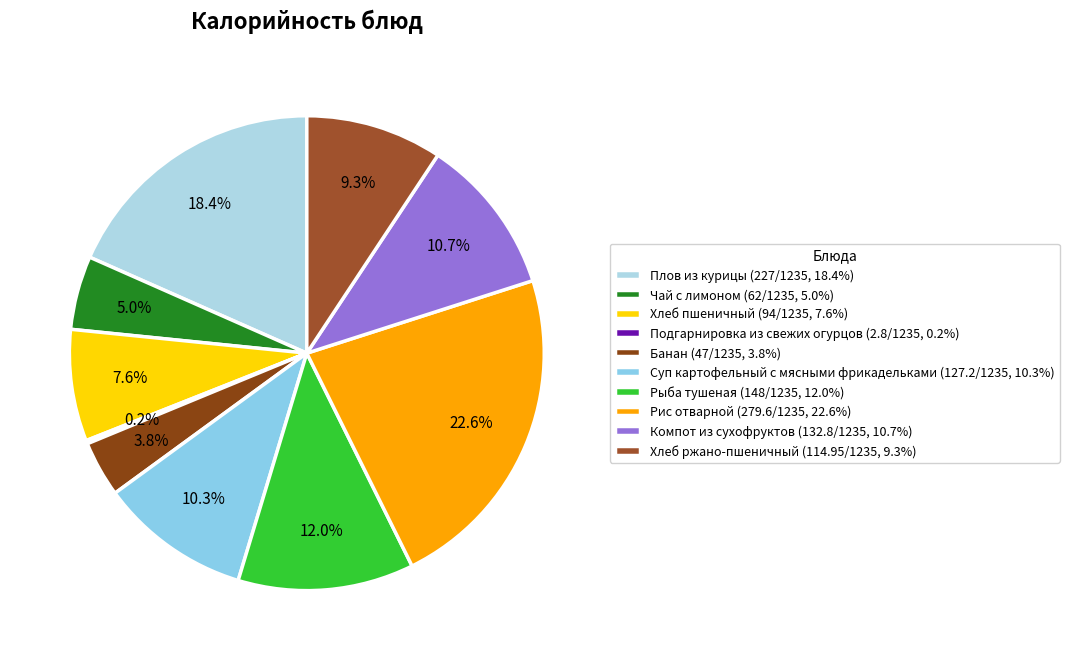

To the nearest percent, what is the difference between the largest and smallest slice percentages?

22%